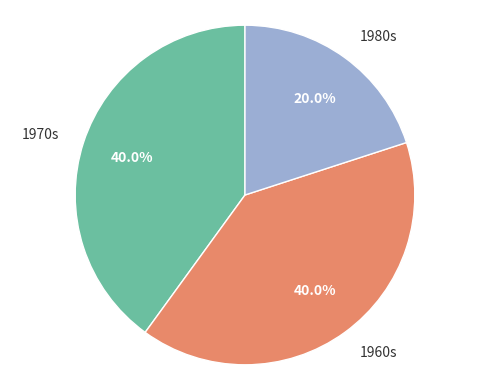

Approximately how many times larger is the value at 1960s compared to 1970s?

1.0